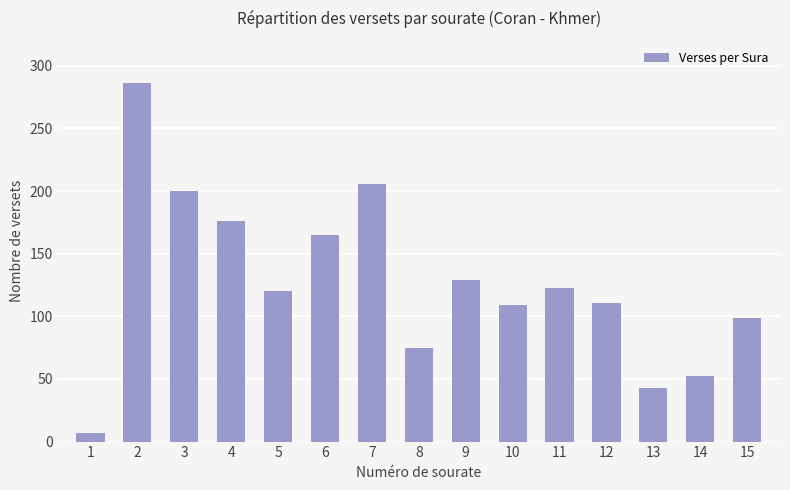

What is the value of the 13th bar from the left?

43